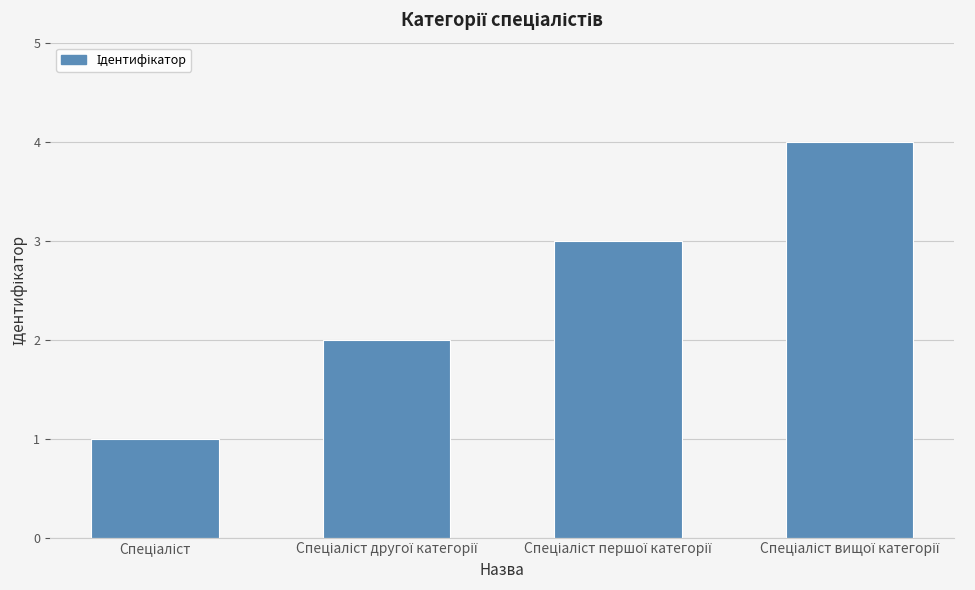

What is the difference between the maximum and minimum values?

3